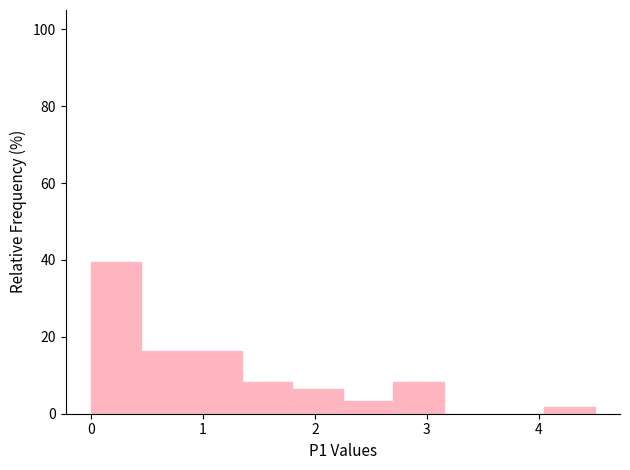

Which range on the x-axis has the tallest bar?

0.00 to 0.45